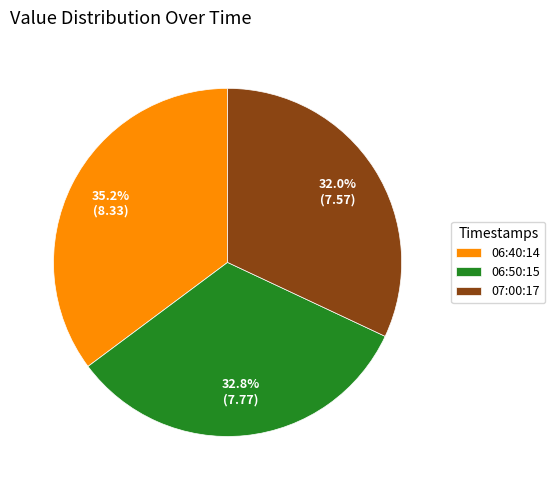

Combined, do 06:50:15 and 07:00:17 account for over 50%?

Yes